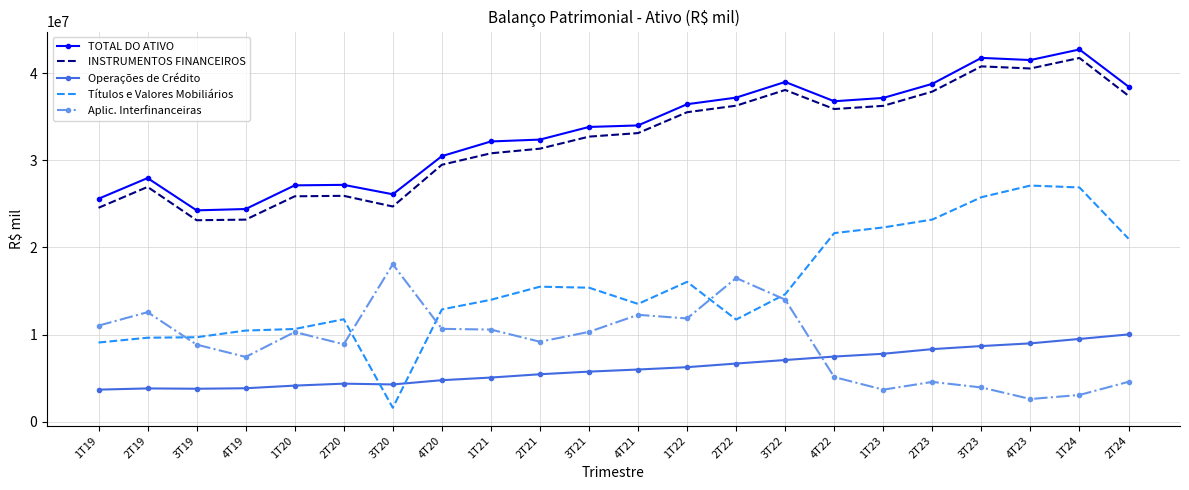

Is it true that Aplic. Interfinanceiras equals 11847541.0 at 1T22?

True